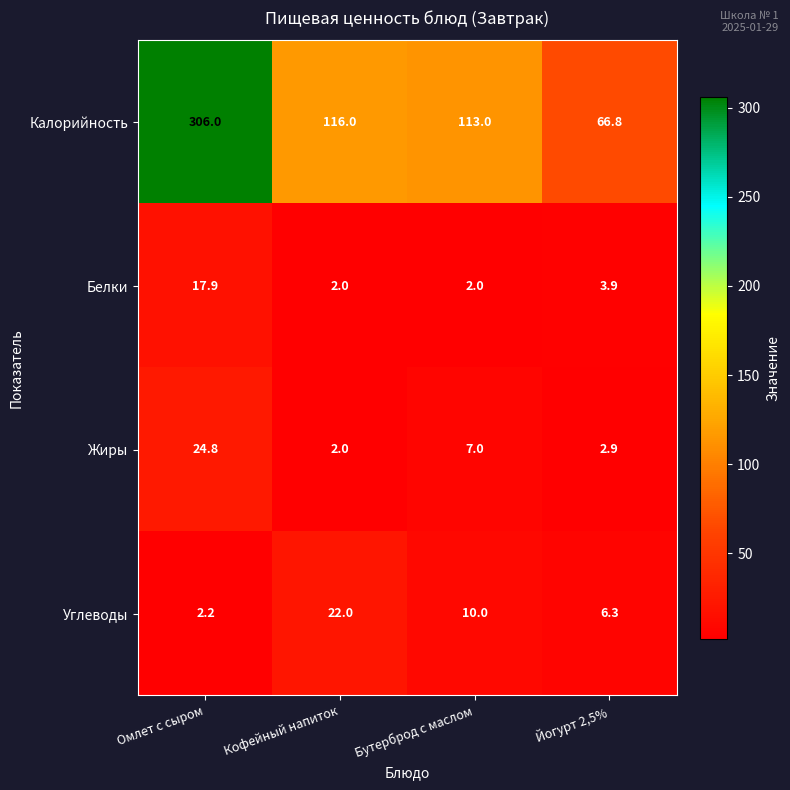

Reading left to right, what are all the values shown in this chart?

Калорийность: 306.0	116.0	113.0	66.8
Белки: 17.9	2.0	2.0	3.9
Жиры: 24.8	2.0	7.0	2.9
Углеводы: 2.2	22.0	10.0	6.3